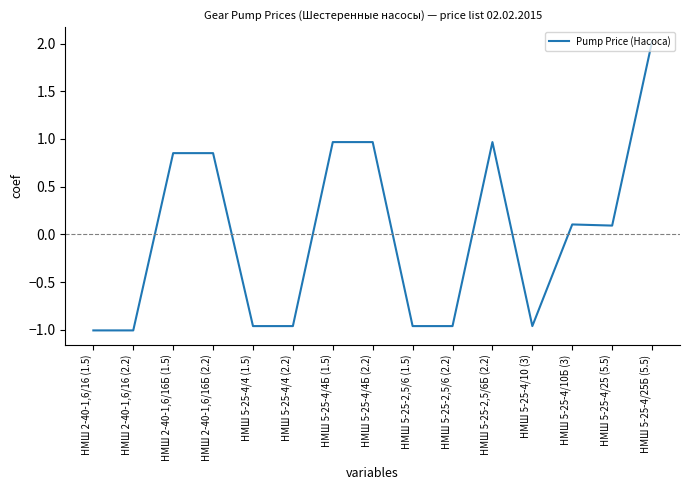

What position from the right is НМШ 5-25-4/4 (1.5)?

11